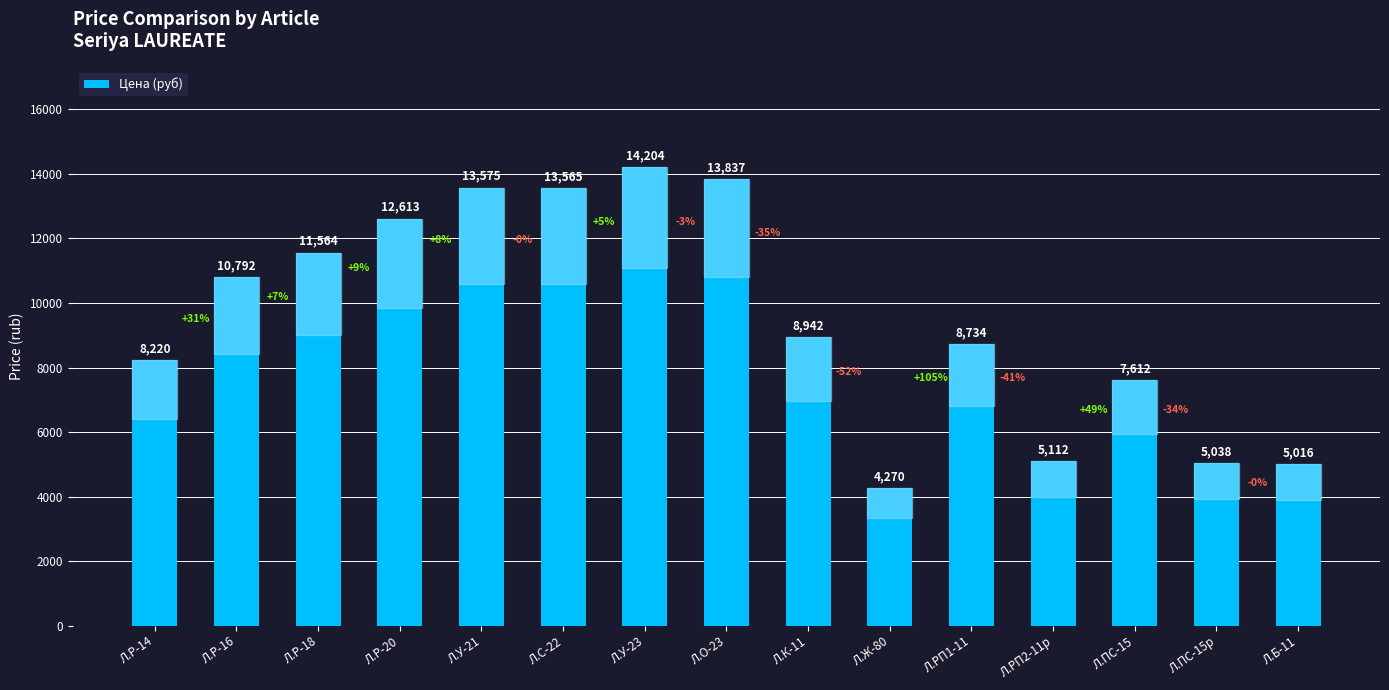

Rank the categories by value from highest to lowest.

Л.У-23, Л.О-23, Л.У-21, Л.С-22, Л.Р-20, Л.Р-18, Л.Р-16, Л.К-11, Л.РП1-11, Л.Р-14, Л.ПС-15, Л.РП2-11р, Л.ПС-15р, Л.Б-11, Л.Ж-80